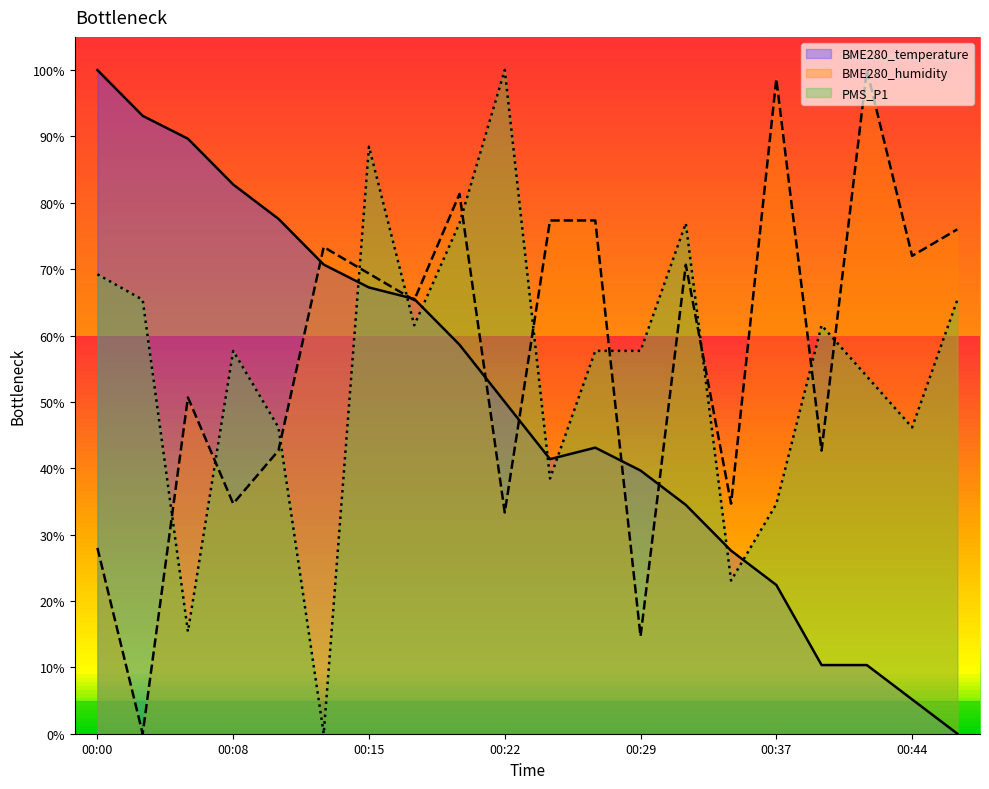

Which category has the lowest value across all series?

00:46